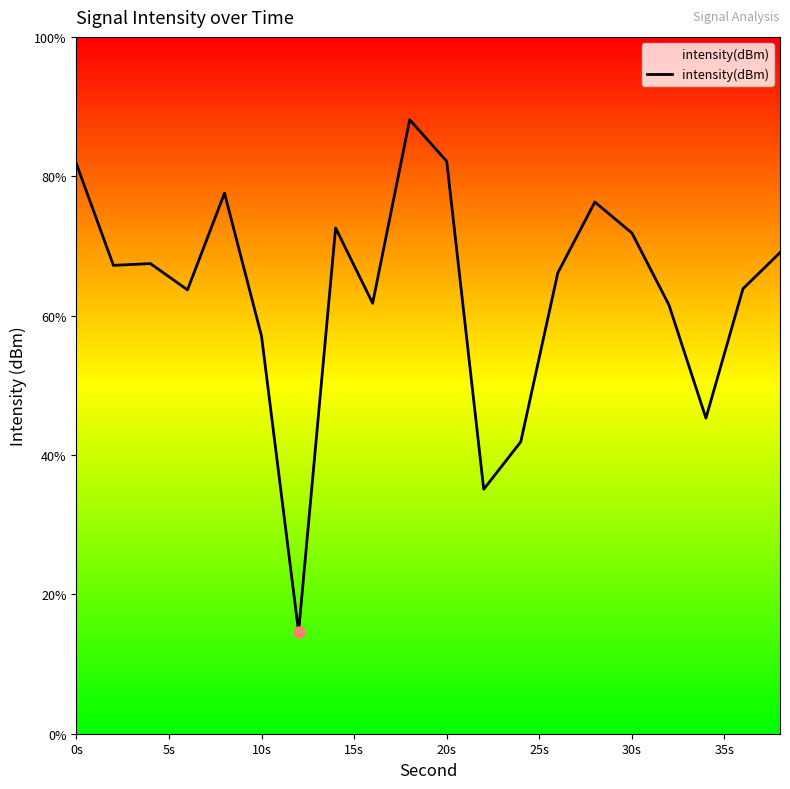

The value at 35s is 17.1. True or false?

False